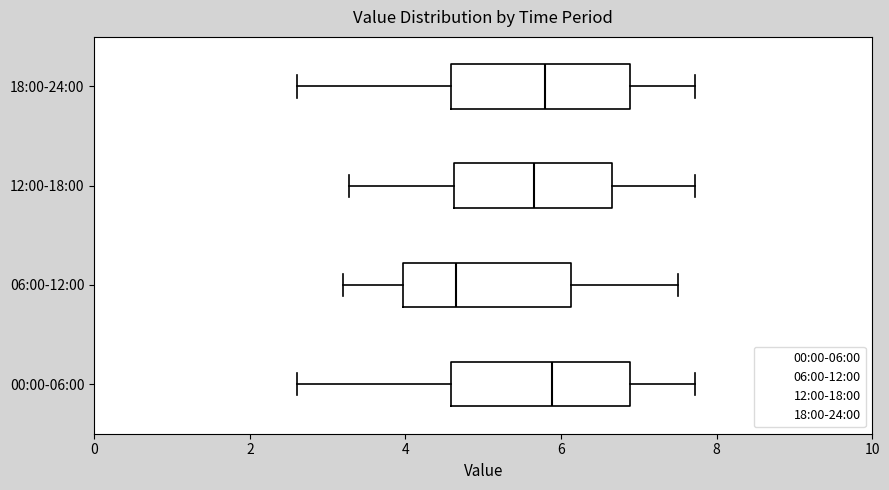

Reading bottom to top, read every box against the x-axis: the position of its median line, the range the box covers, and the ends of its whiskers. The values are not printed on the chart, so give them approximately, as read against the axis.

00:00-06:00: median 5.8, box 4.6 to 6.8, whiskers 2.6 to 7.8
06:00-12:00: median 4.6, box 4.0 to 6.2, whiskers 3.2 to 7.6
12:00-18:00: median 5.6, box 4.6 to 6.6, whiskers 3.2 to 7.8
18:00-24:00: median 5.8, box 4.6 to 6.8, whiskers 2.6 to 7.8